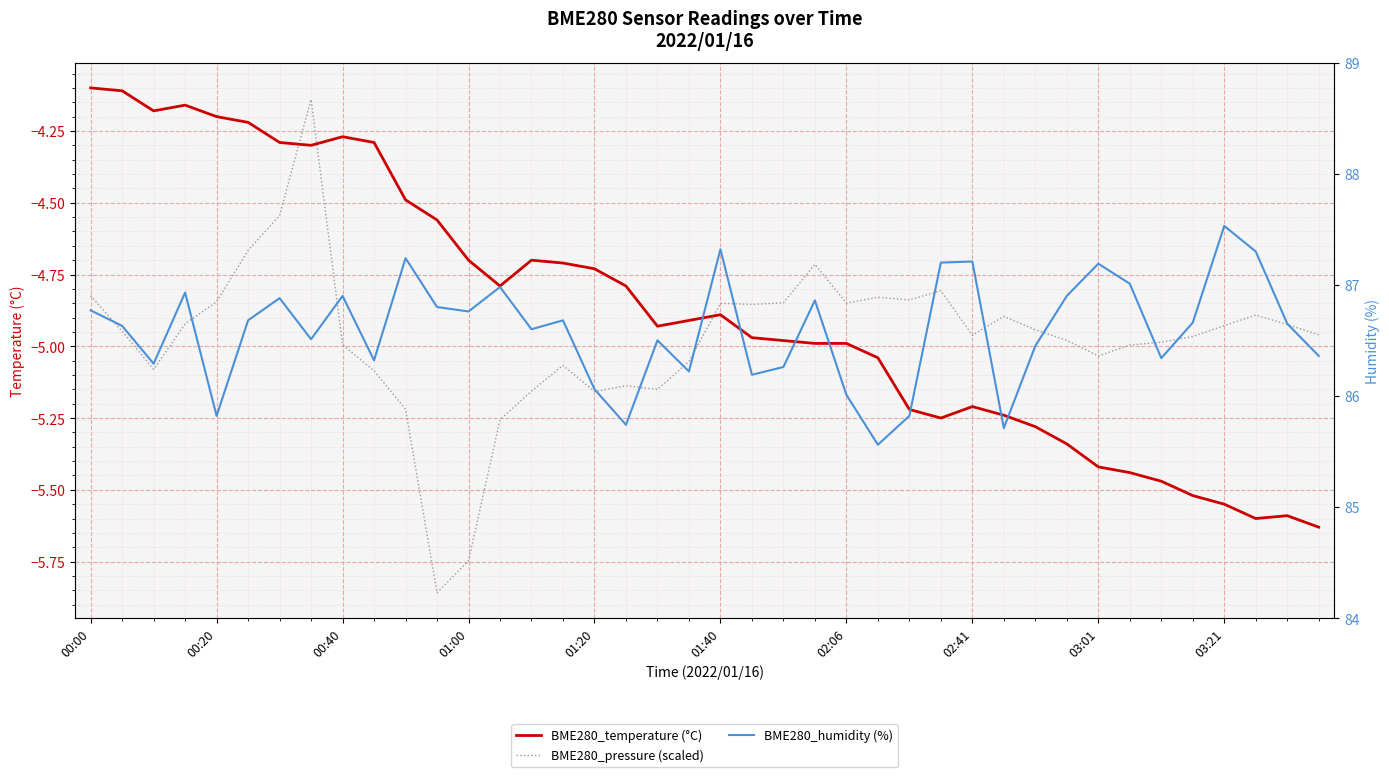

Where does the BME280_humidity (%) series first go above 86?

00:00